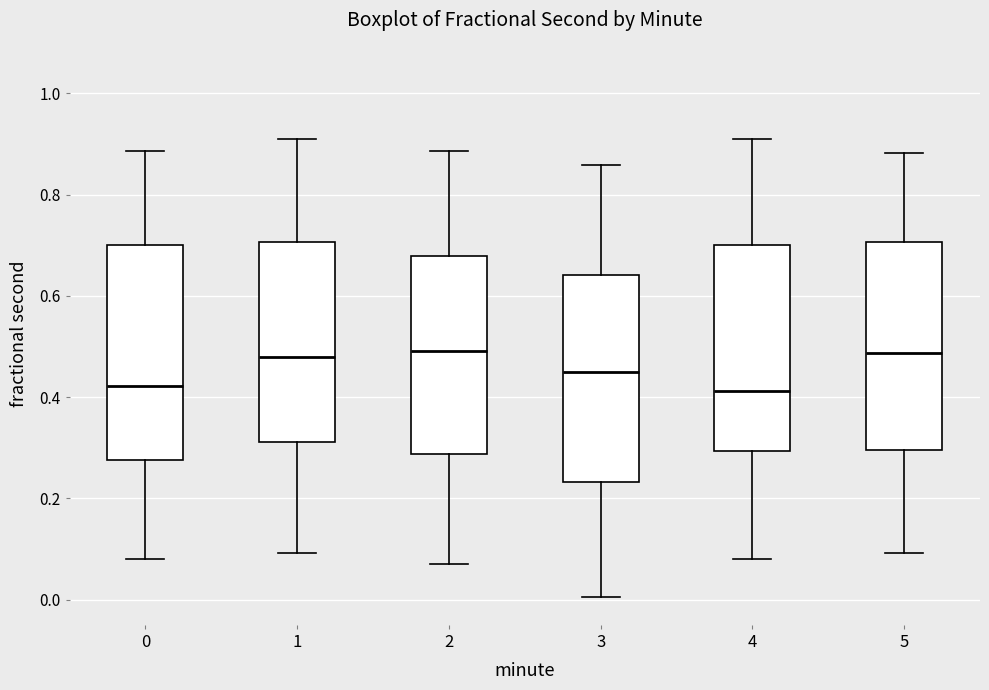

Reading left to right, read every box against the y-axis: the position of its median line, the range the box covers, and the ends of its whiskers. The values are not printed on the chart, so give them approximately, as read against the axis.

0: median 0.42, box 0.28 to 0.70, whiskers 0.08 to 0.88
1: median 0.48, box 0.32 to 0.70, whiskers 0.10 to 0.90
2: median 0.50, box 0.28 to 0.68, whiskers 0.06 to 0.88
3: median 0.46, box 0.24 to 0.64, whiskers 0.00 to 0.86
4: median 0.42, box 0.30 to 0.70, whiskers 0.08 to 0.90
5: median 0.48, box 0.30 to 0.70, whiskers 0.10 to 0.88